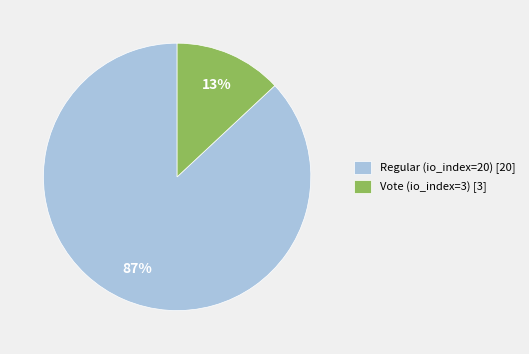

Which has a higher value, Vote (io_index=3) [3] or Regular (io_index=20) [20]?

Regular (io_index=20) [20]